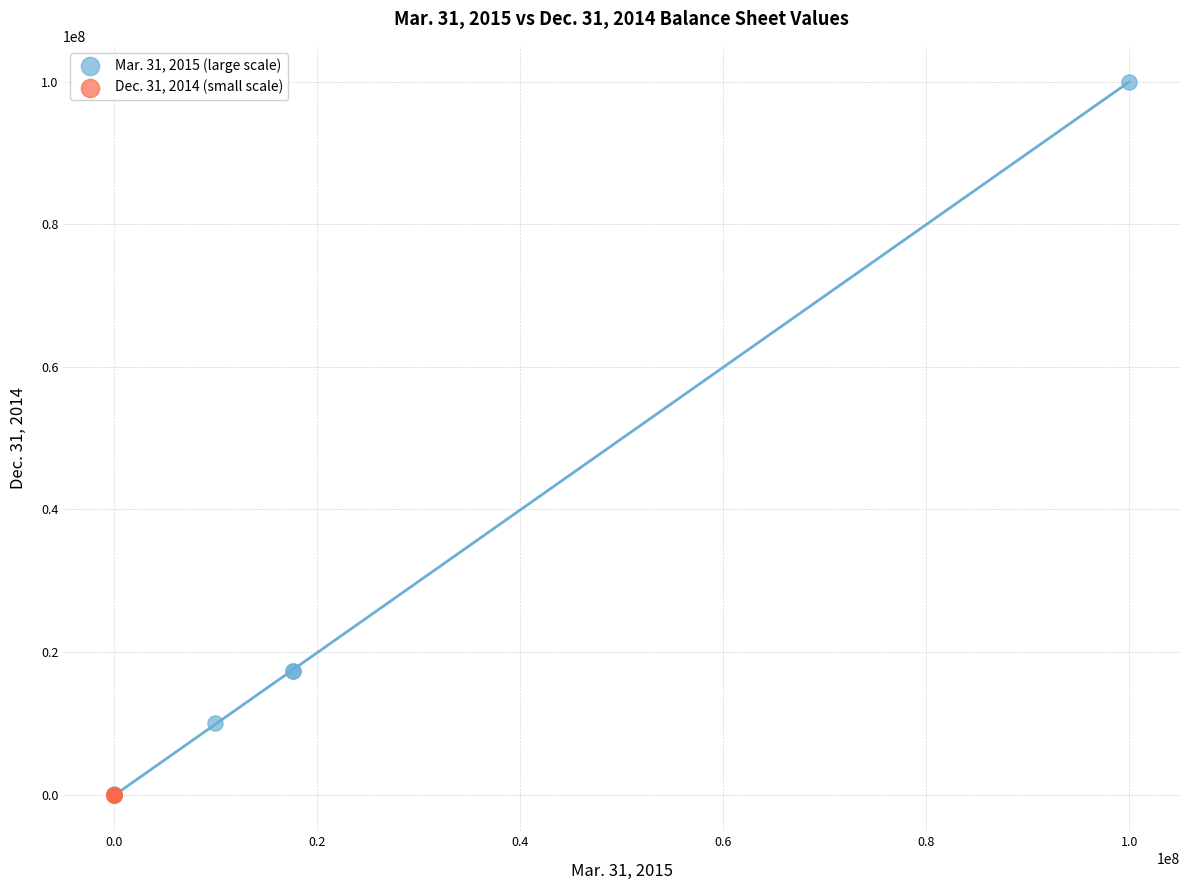

Which series contains the highest Y value?

Mar. 31, 2015 (large scale)